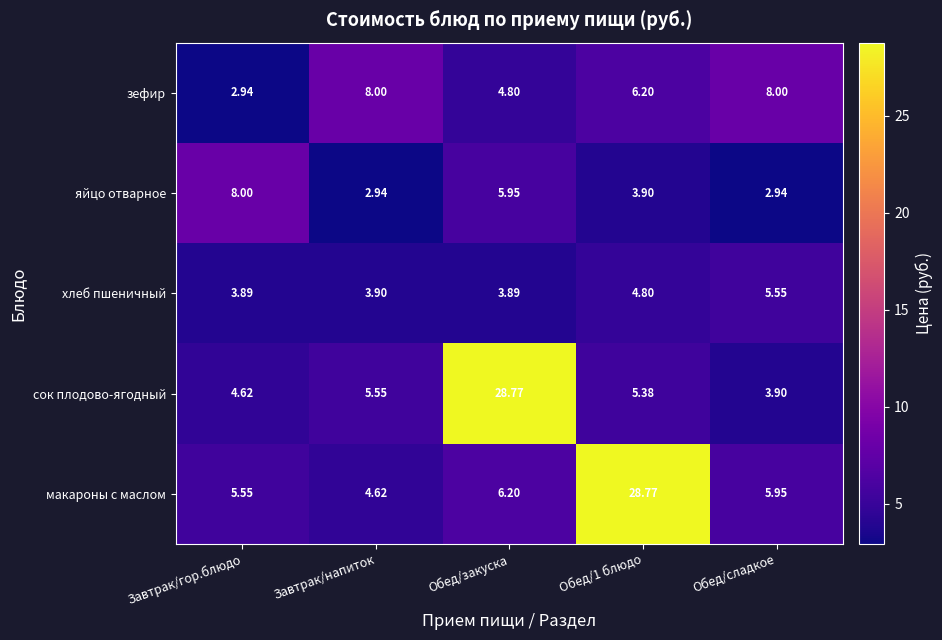

At Обед/закуска, list the series in order from smallest to largest.

хлеб пшеничный, зефир, яйцо отварное, макароны с маслом, сок плодово-ягодный